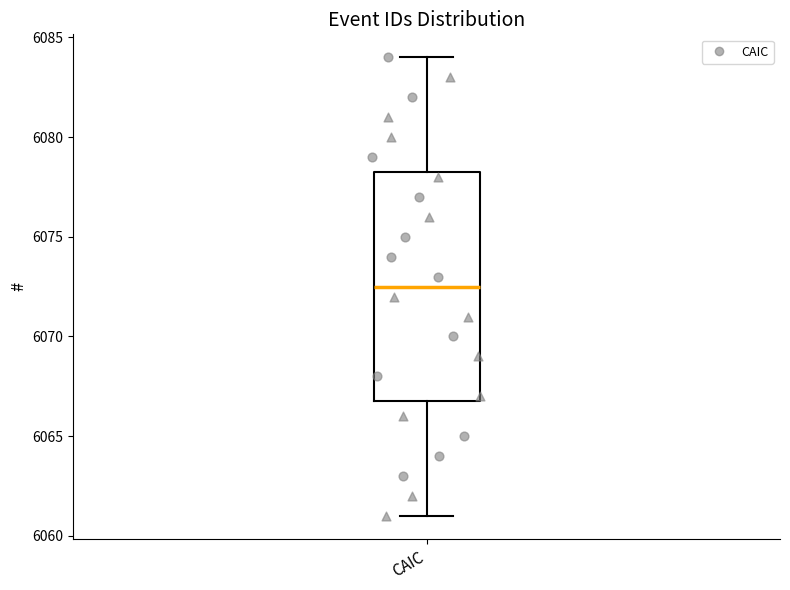

Transcribe this box plot: give where the median line is, the range the box spans, and where the two whiskers end, as read against the y-axis. The values are not printed on the chart, so give them approximately, as read against the axis.

median 6072.5, box 6067.0 to 6078.5, whiskers 6061.0 to 6084.0